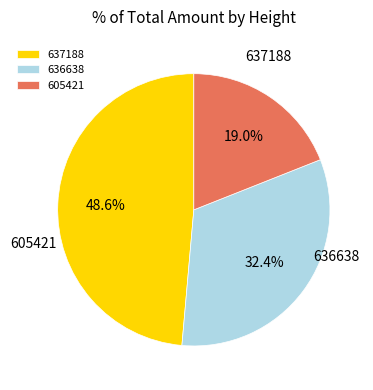

How many slices are in this pie chart?

3